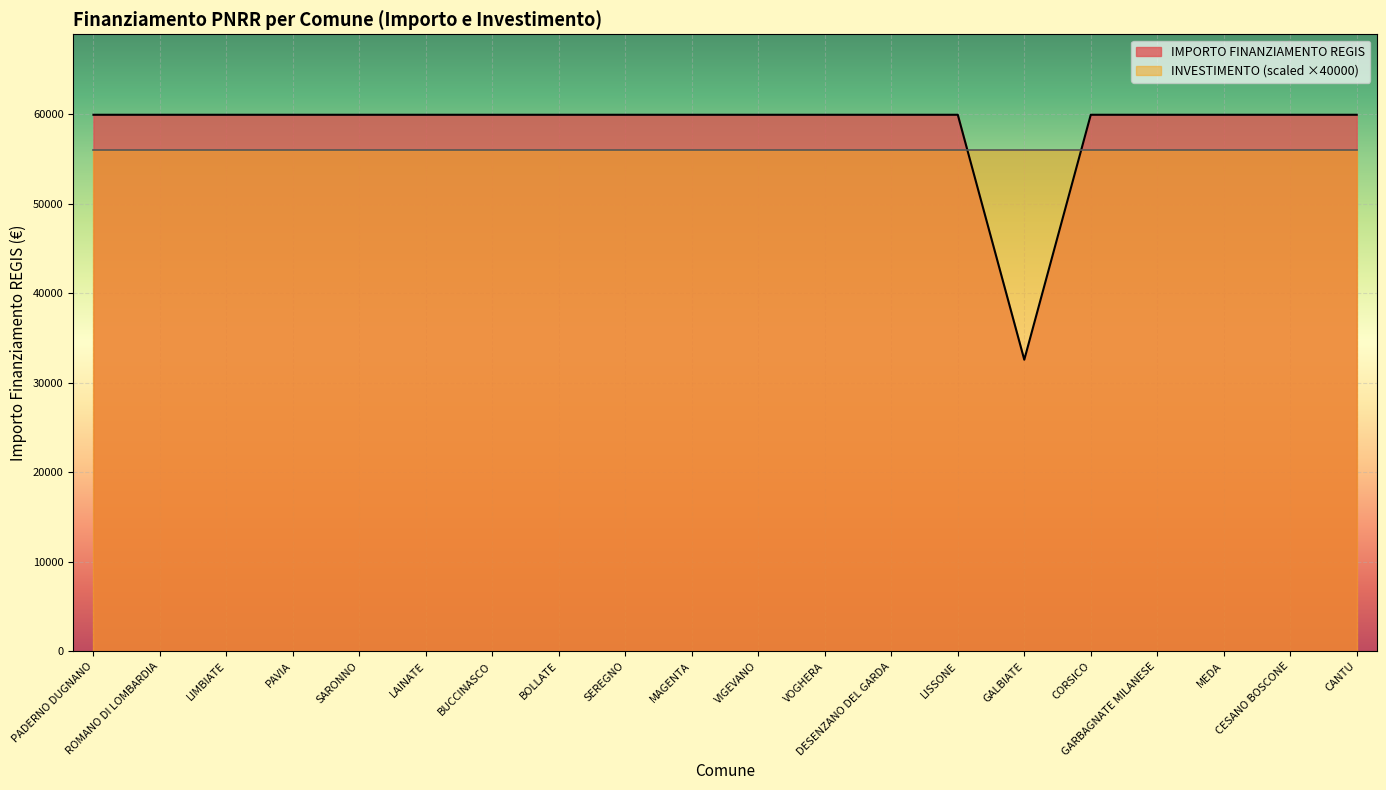

At which label is the value closest to 46277?

GALBIATE